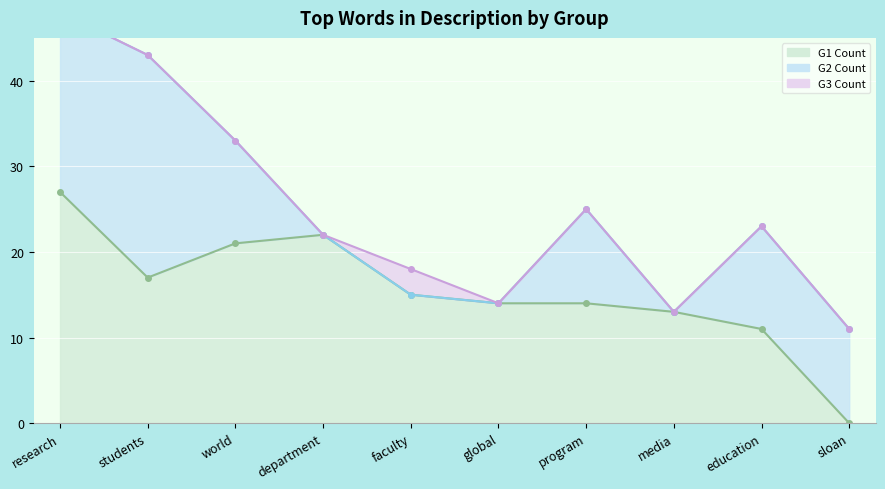

True or false: G1 Count and G2 Count cross at least once.

True